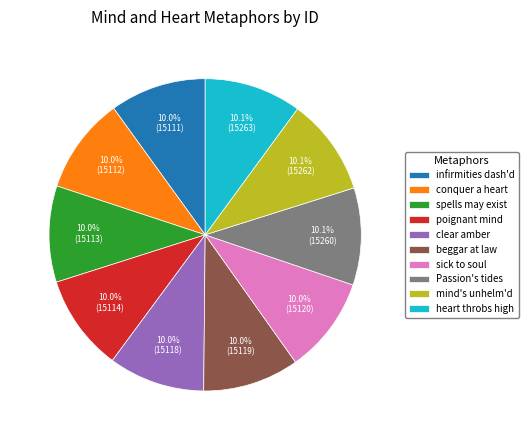

How many segments does this pie chart have?

10